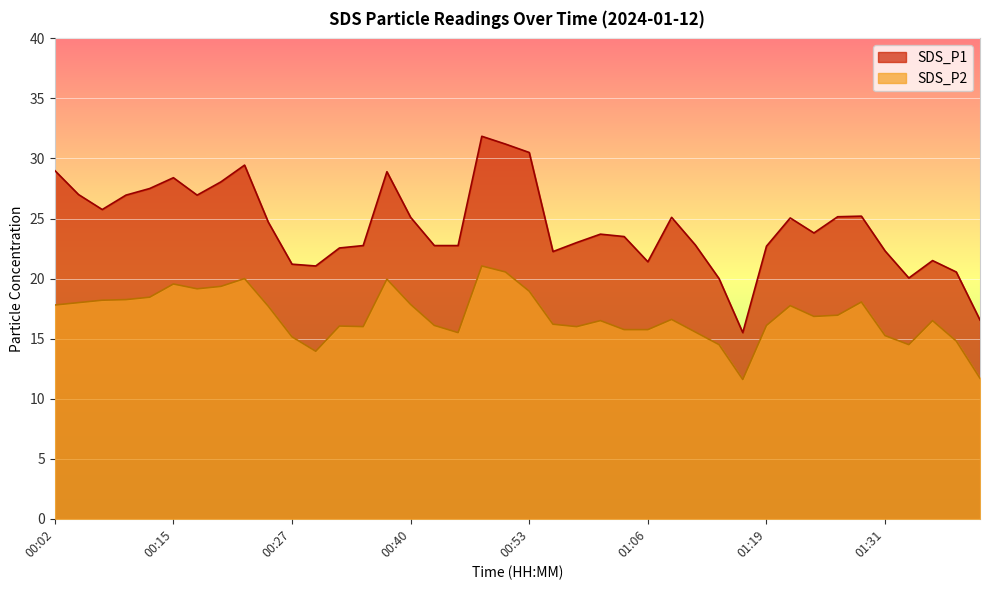

True or false: SDS_P2 has more than 0 points higher than both neighbors.

True